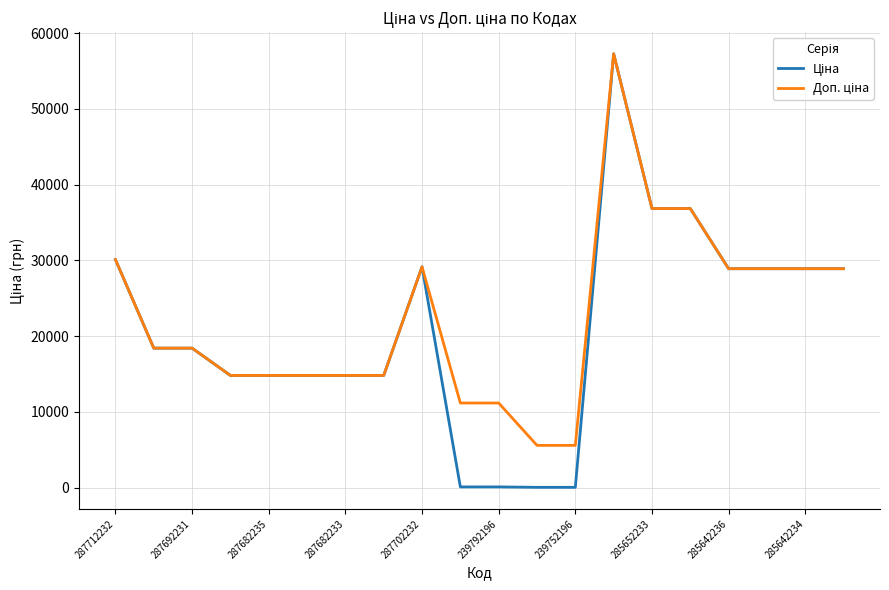

What is the maximum value shown in the chart?

57258.0